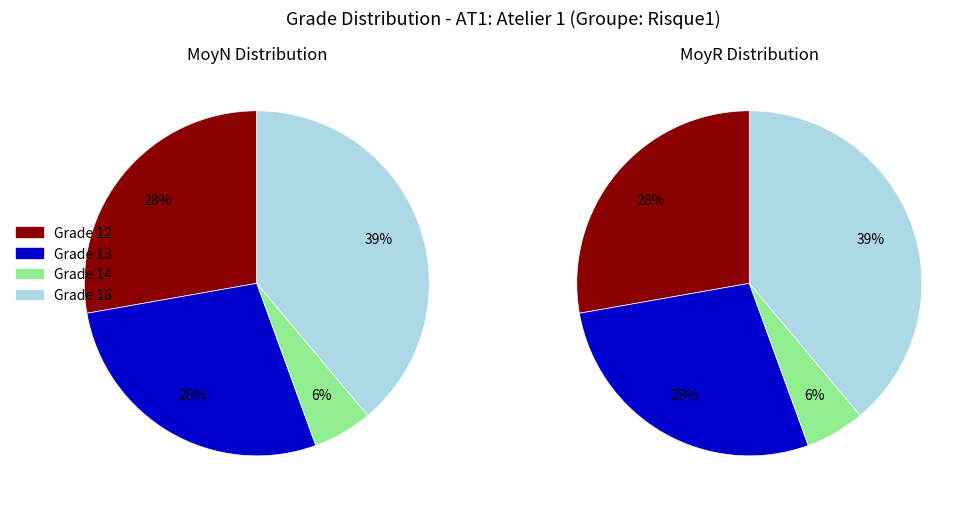

The DJAZOULI slice represents 17% of the pie. True or false?

False